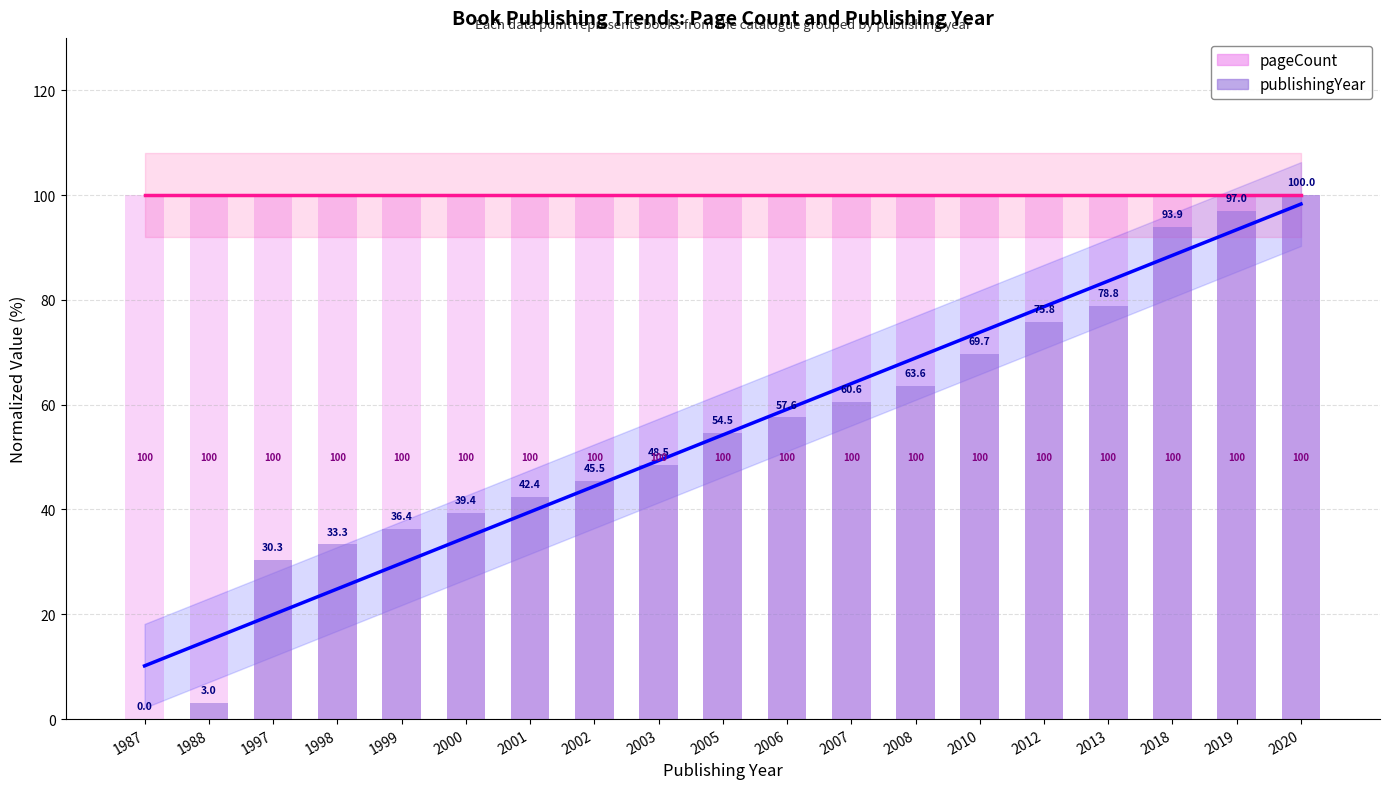

What is the difference between the maximum and minimum values in the publishingYear series?

100.0